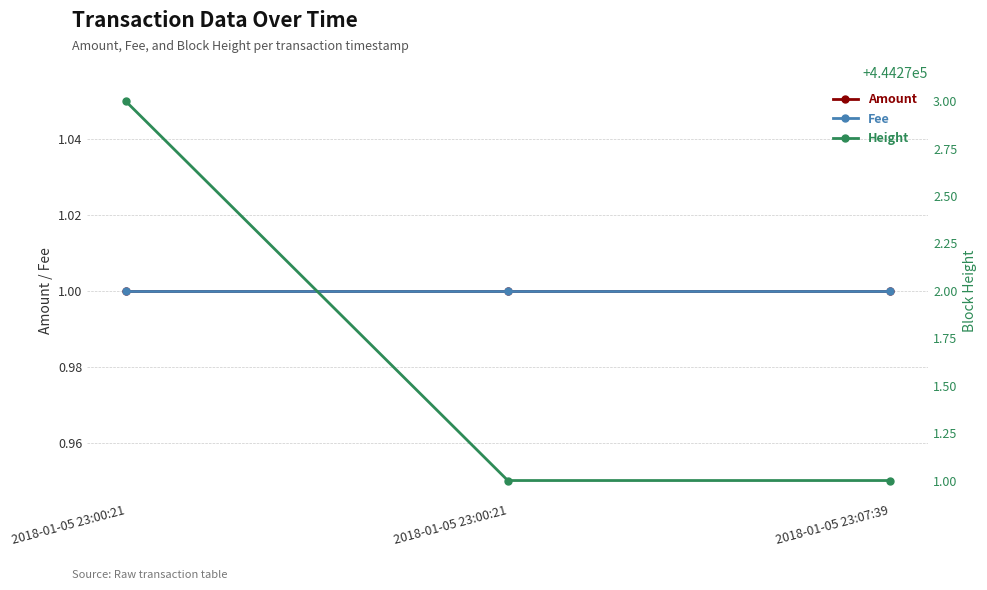

Is it true that Amount equals 0 at 2018-01-05 23:07:39?

False